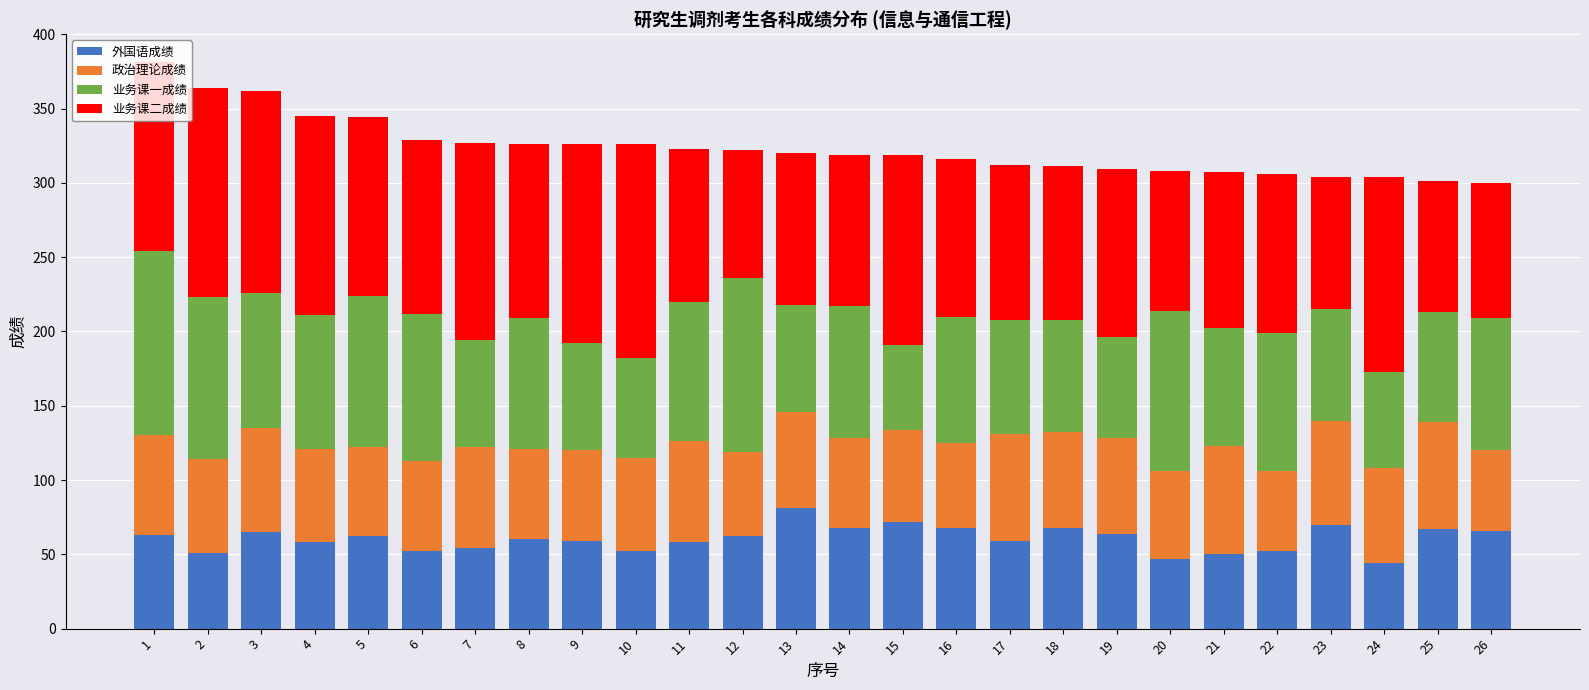

Does the chart contain stacked bars?

Yes